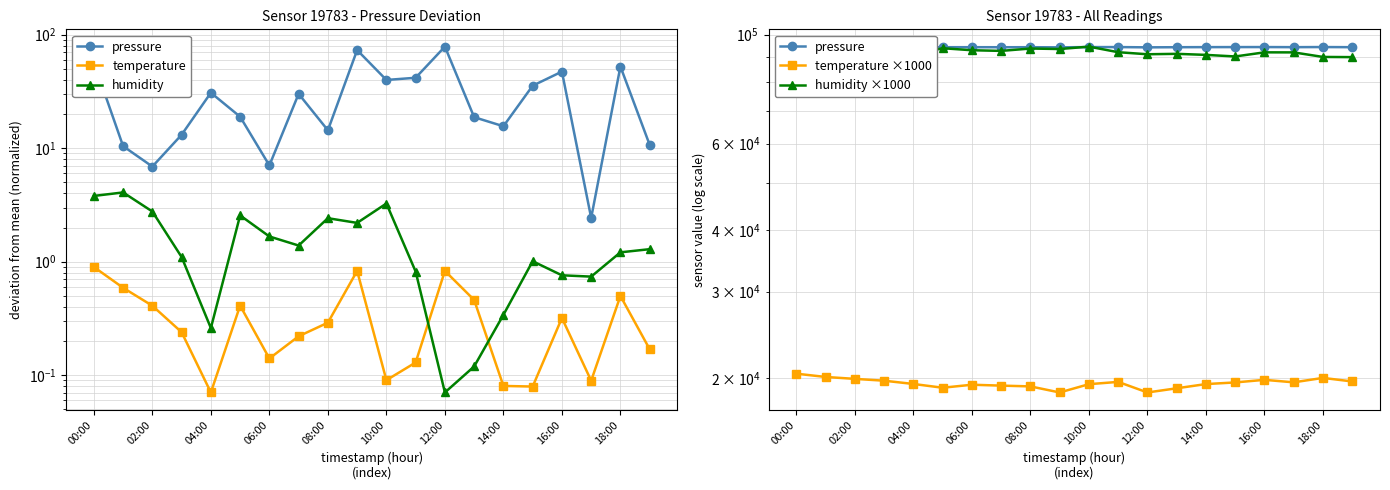

What are all the series names shown in the legend?

pressure, temperature, humidity, temperature ×1000, humidity ×1000